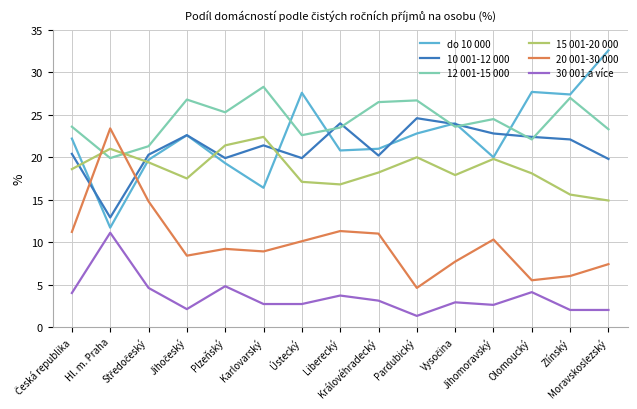

True or false: 30 001 a více and 15 001-20 000 cross at least once.

False